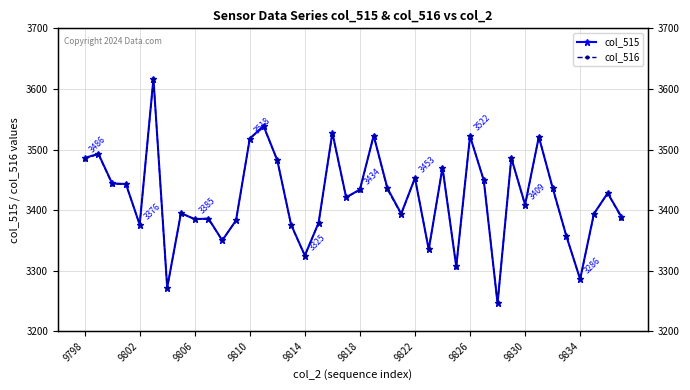

Reading right to left, extract all data points from this chart.

col_515: 3389	3428	3394	3286	3357	3437	3521	3409	3486	3246	3449	3522	3307	3470	3335	3453	3394	3436	3523	3434	3421	3528	3379	3325	3376	3482	3539	3518	3383	3350	3386	3385	3395	3272	3617	3376	3443	3444	3493	3486
col_516: 3387	3428	3393	3286	3357	3436	3521	3408	3486	3246	3449	3522	3306	3470	3335	3453	3393	3434	3523	3433	3421	3526	3379	3325	3375	3482	3538	3518	3383	3350	3385	3385	3395	3271	3616	3376	3443	3443	3492	3485